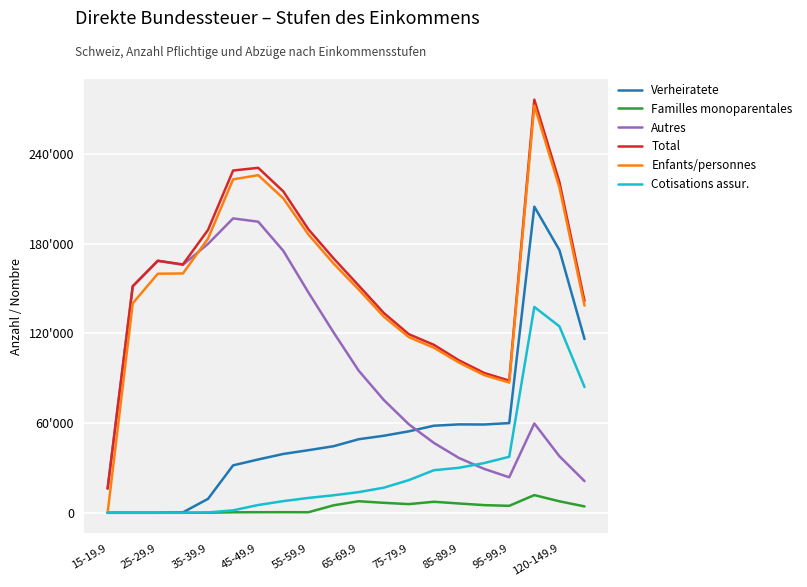

Is this an area chart (filled region under the line)?

No